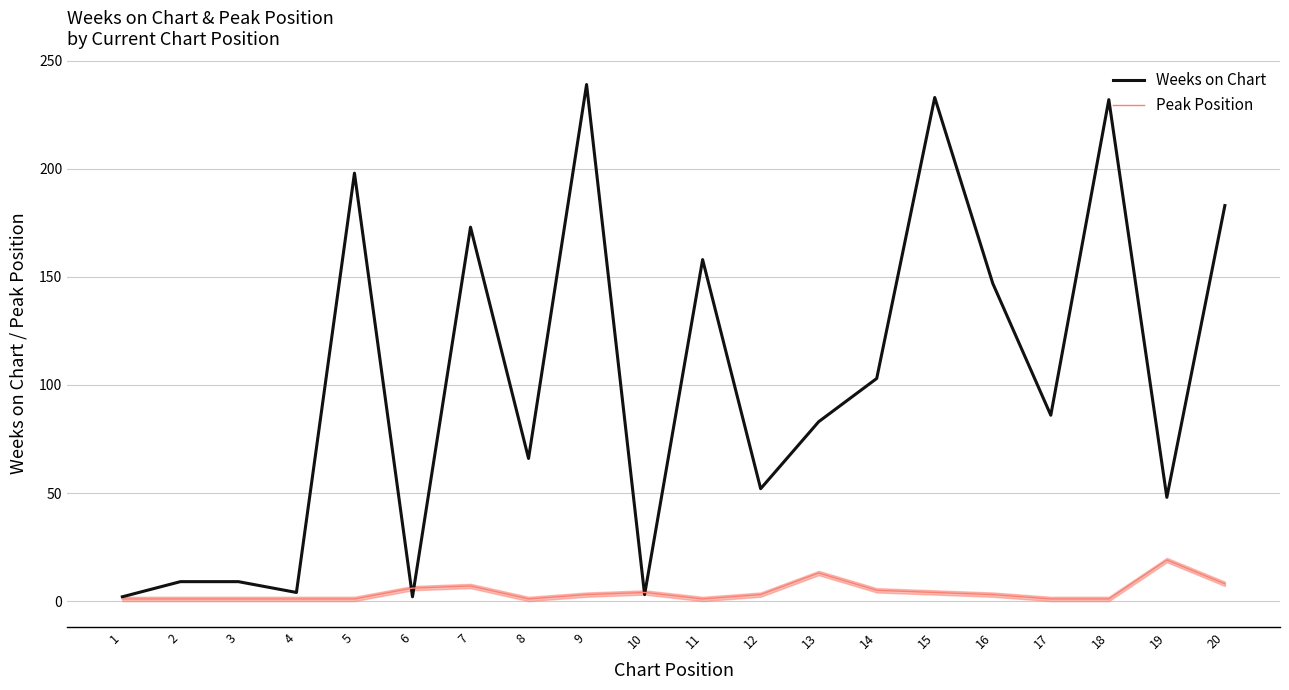

List the series in order of their overall mean, highest first.

Weeks on Chart, Peak Position